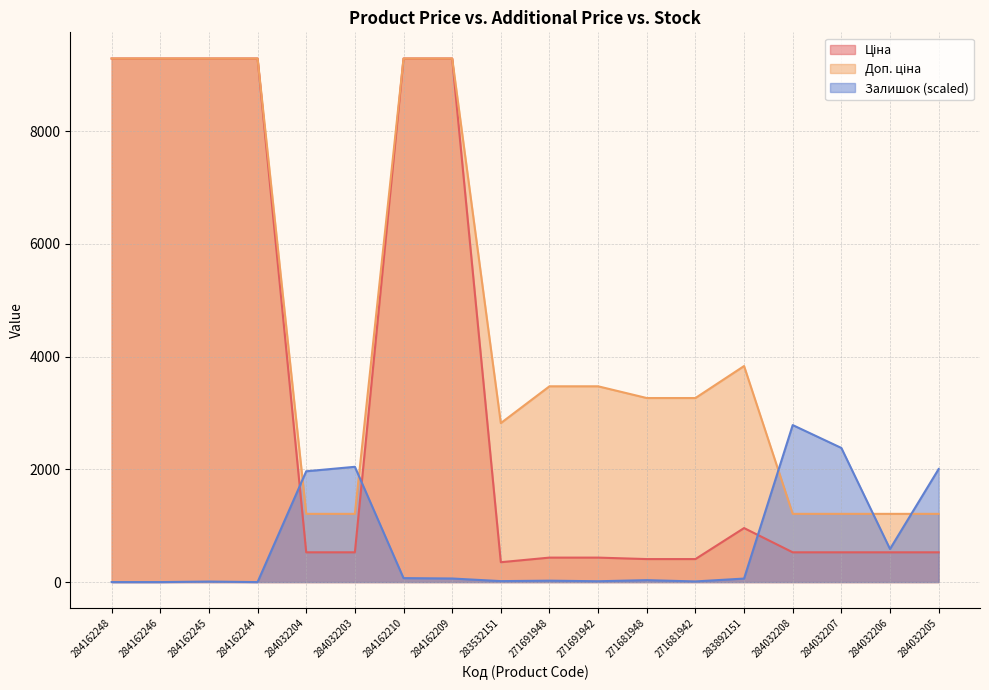

The value of Доп. ціна at 284032205 is 1210.7. True or false?

True